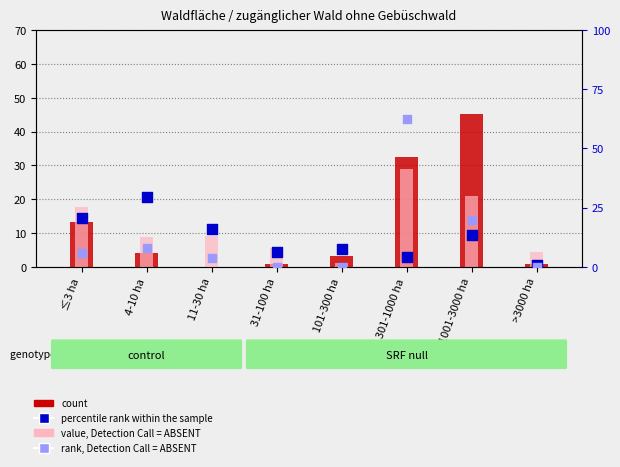

Which series has the largest total across all categories?

rank, Detection Call = ABSENT